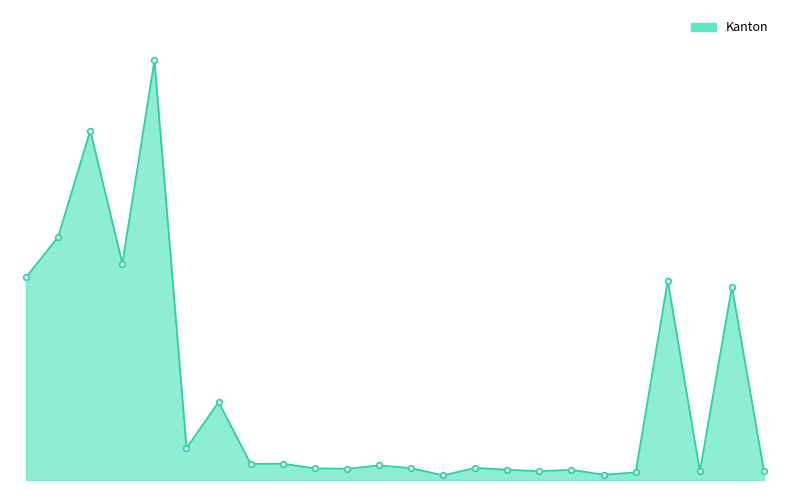

Rank the categories by value from lowest to highest.

13, 18, 19, 21, 23, 16, 17, 15, 10, 9, 12, 14, 11, 7, 8, 5, 6, 22, 20, 0, 3, 1, 2, 4